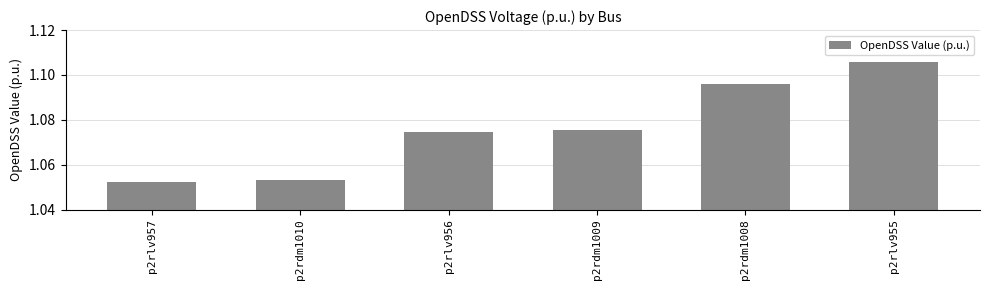

What is the label of the 4th bar from the left?

p2rdm1009